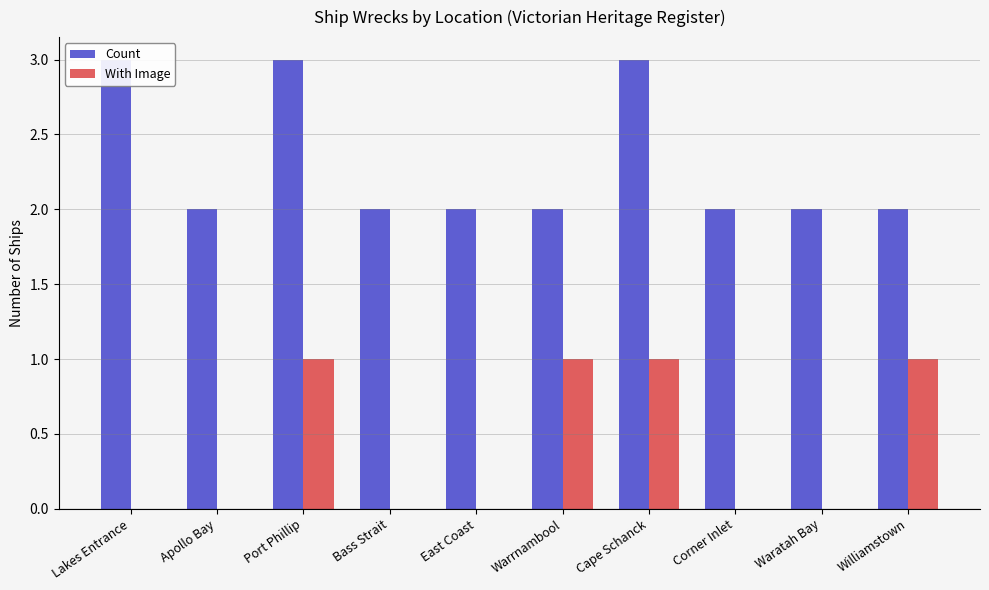

At which category does the chart reach its minimum across all series?

Lakes Entrance